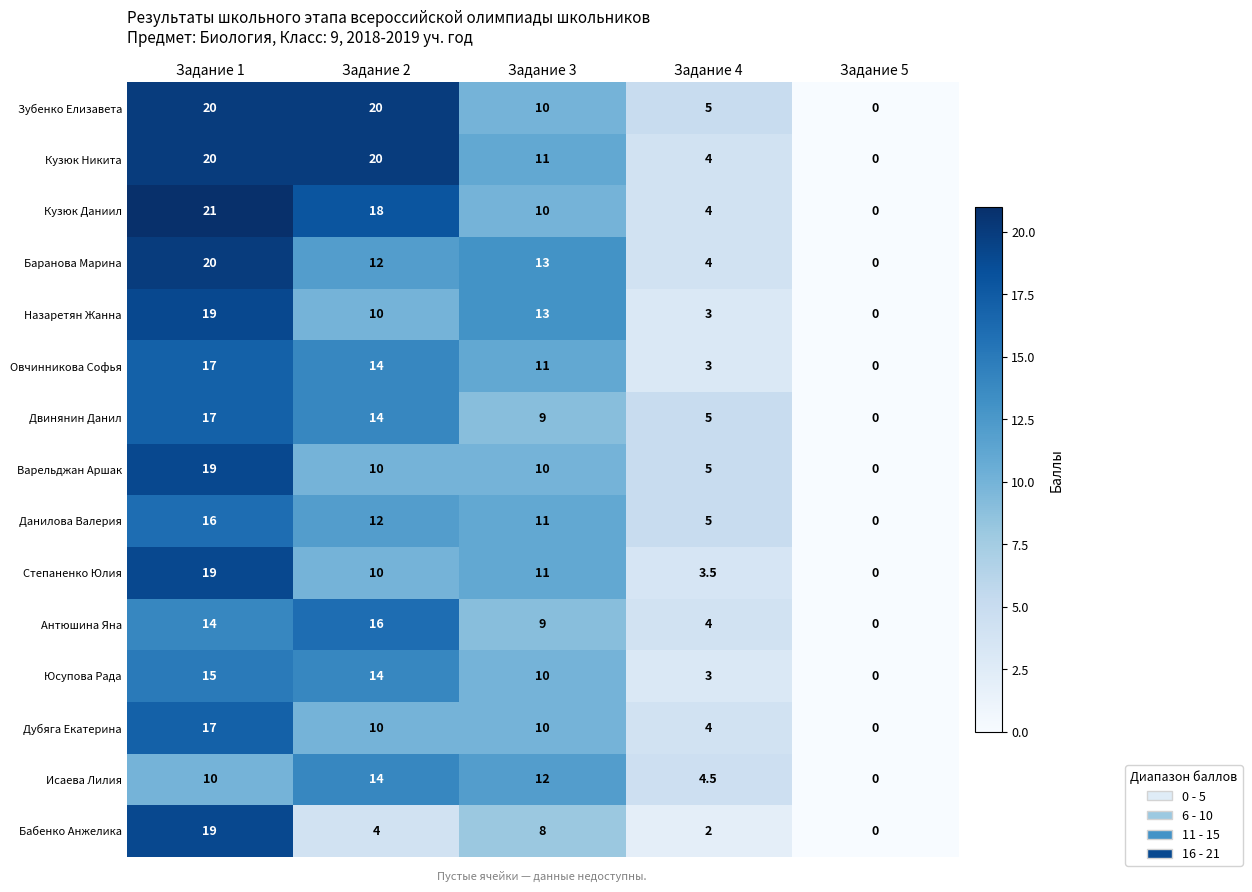

What is the difference between the second highest and second lowest values in the Овчинникова Софья series?

11.0